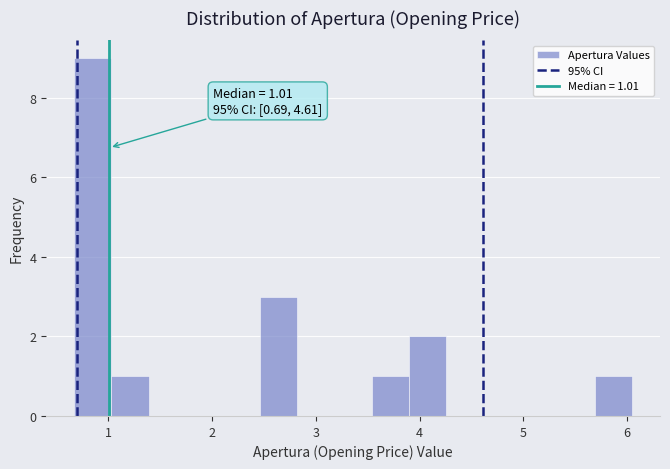

Around what value on the x-axis is the tallest bar? Give the approximate position of its centre, as read against the axis.

0.8